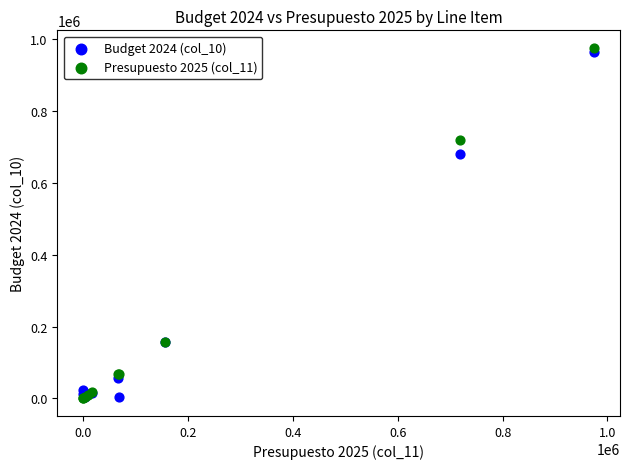

Across all series, what Y value is closest to 487551?

681118.1